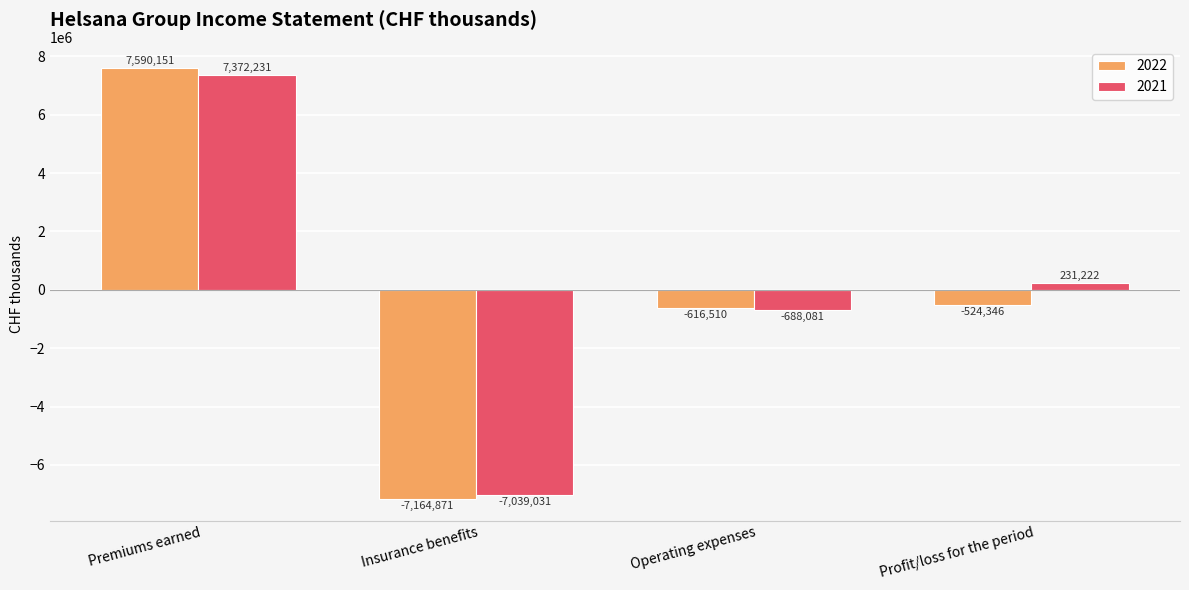

What value does the 2022 series have at Insurance benefits?

-7164871